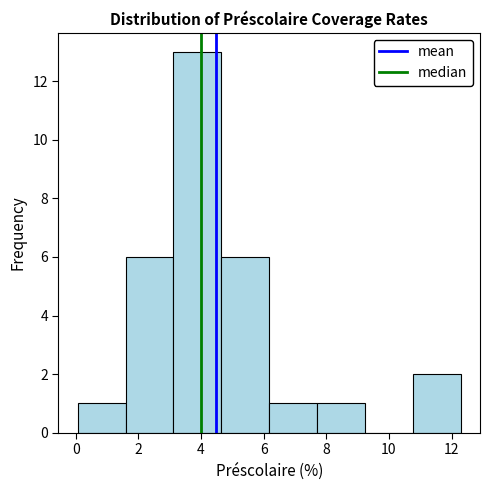

How tall is the bar that spans 3.2 to 4.6 on the x-axis? Neither the bar edges nor the heights are printed on the chart, so give them approximately, as read against the axes.

13